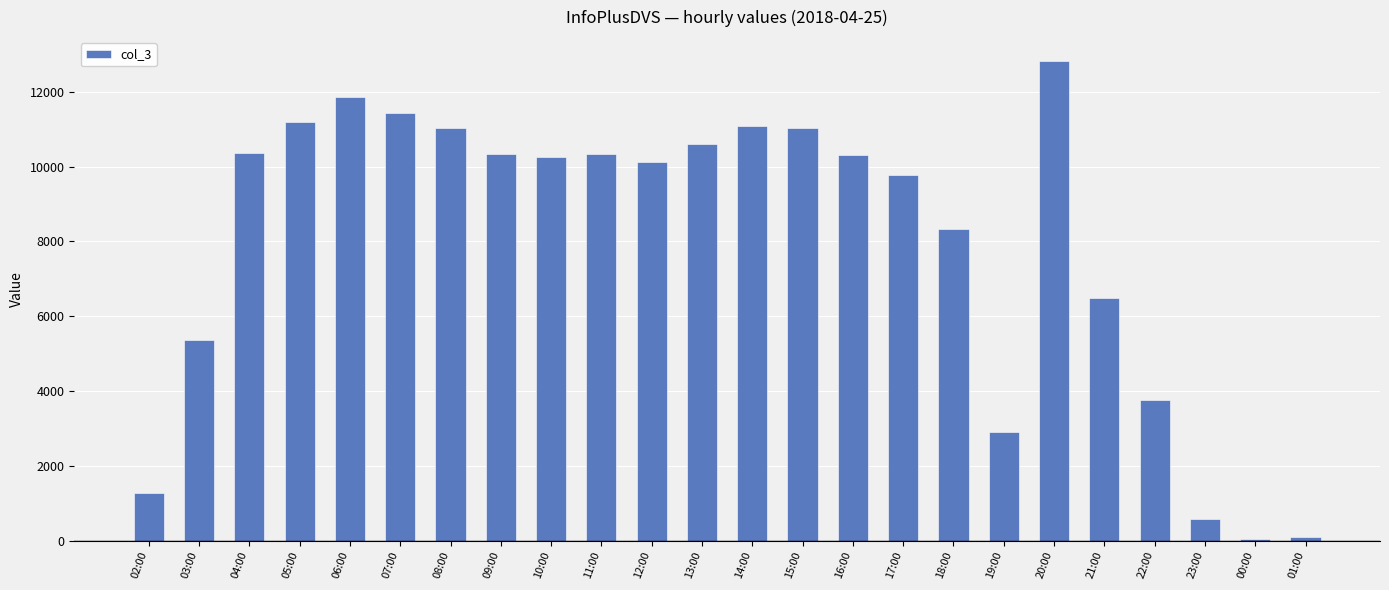

The value at 09:00 is 5287. True or false?

False